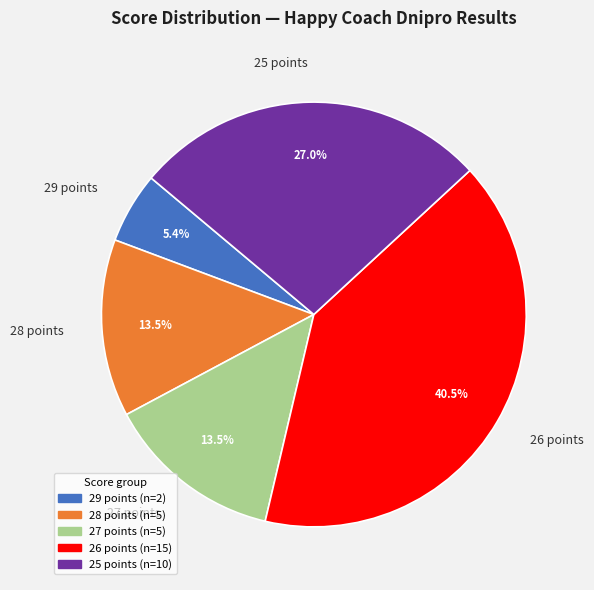

How many segments does this pie chart have?

5